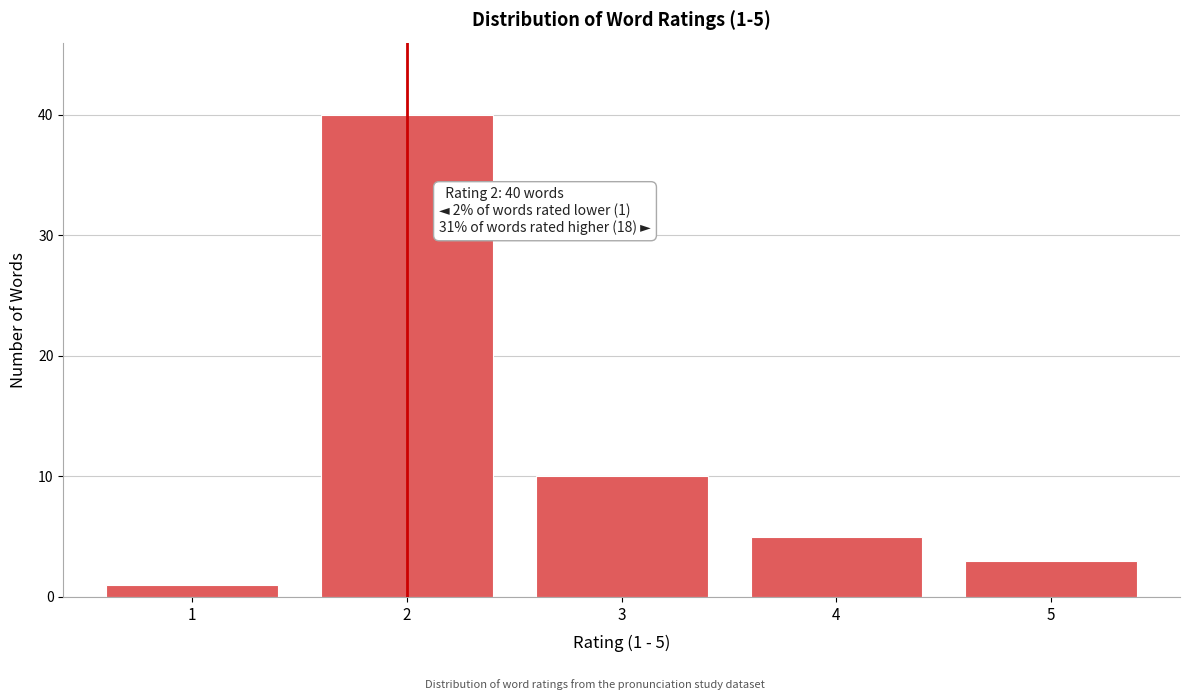

Reading left to right, what are all the values shown in this chart?

1=1	2=40	3=10	4=5	5=3